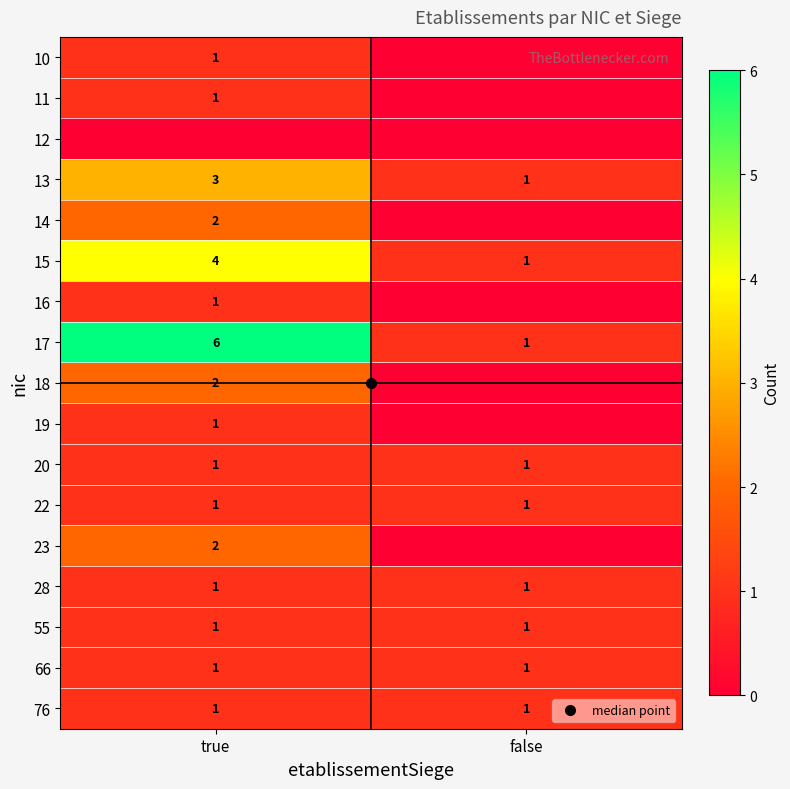

What is the average value of the 20 series?

1